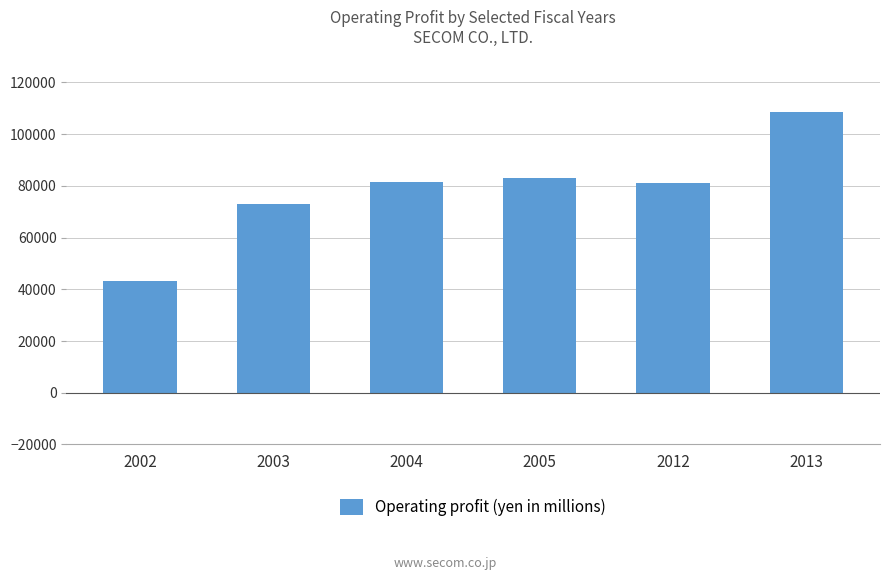

How many data points does each series have?

6